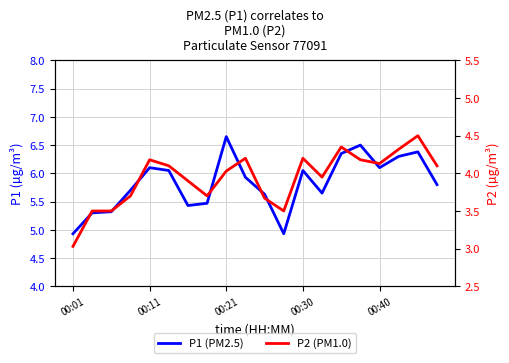

At 00:30, list the series in order from smallest to largest.

P2 (PM1.0), P1 (PM2.5)